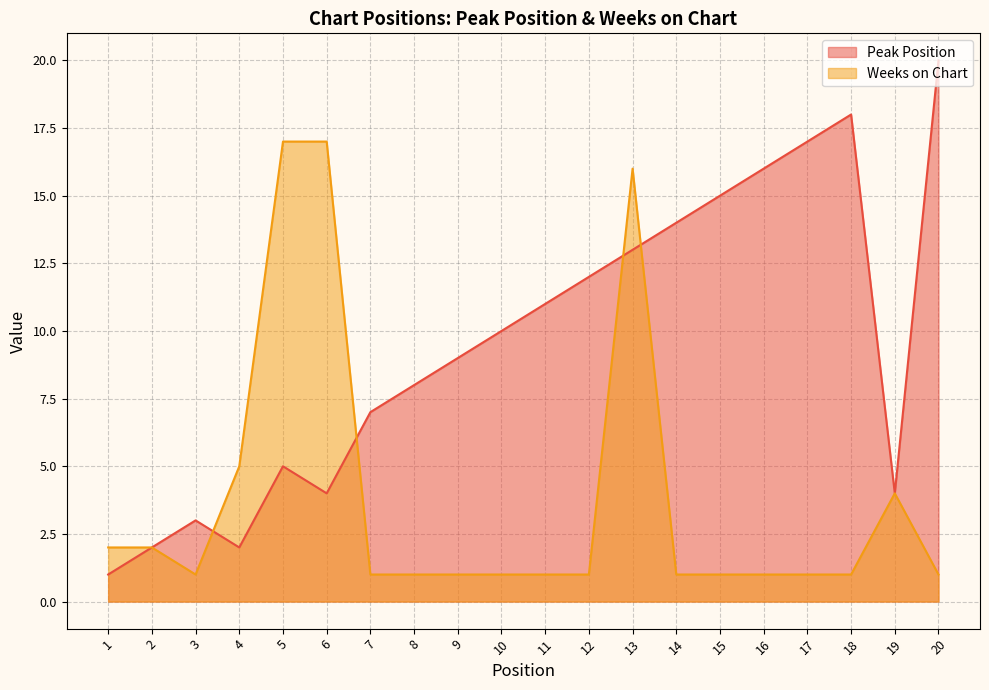

True or false: Peak Position has more than 1 points higher than both neighbors.

True